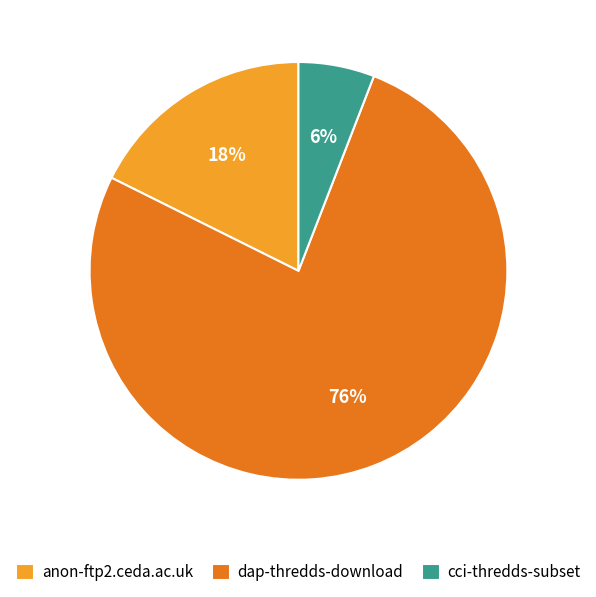

Do dap-thredds-download and cci-thredds-subset together represent more than half of the pie?

Yes